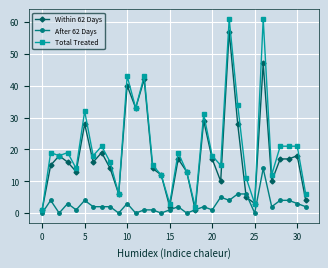

True or false: After 62 Days and Total Treated cross at least once.

False